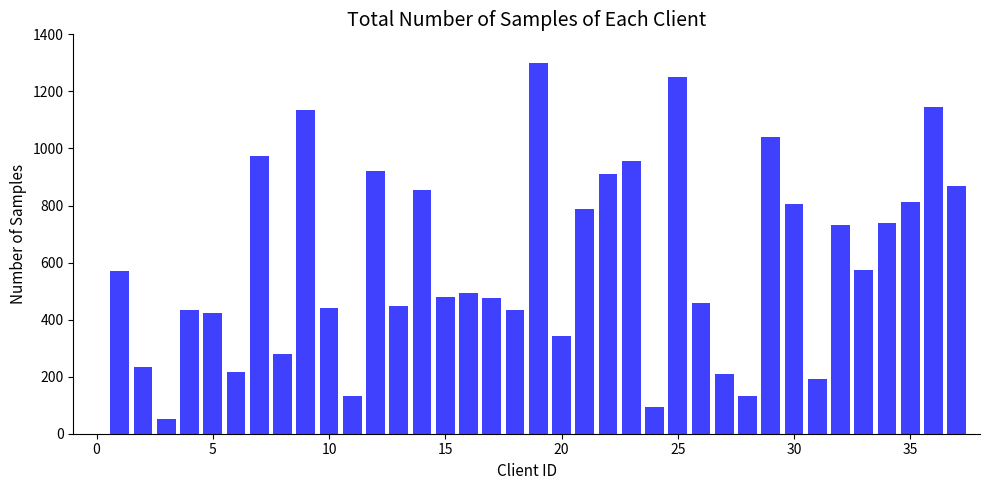

What is the difference between the second highest and minimum values?

1201